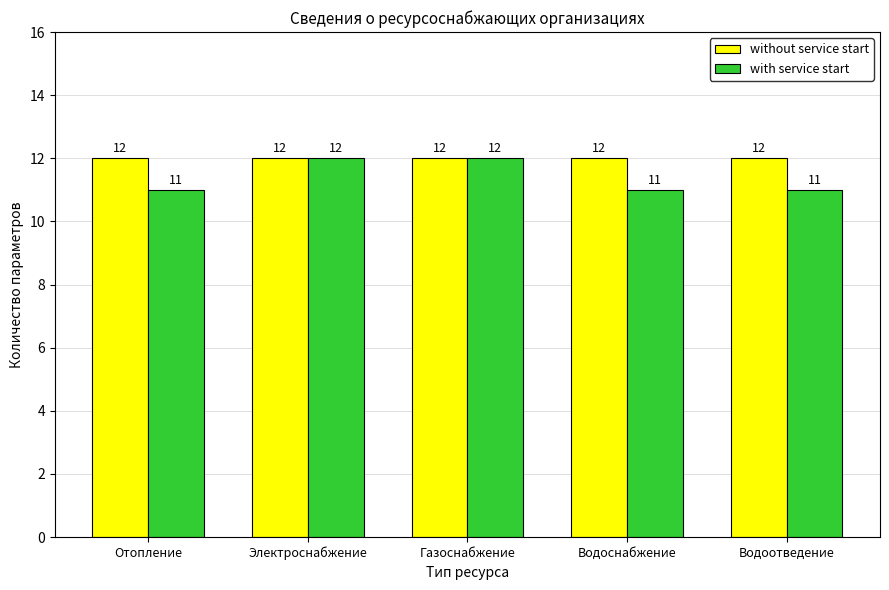

What is the label of the 1st bar from the right?

Водоотведение